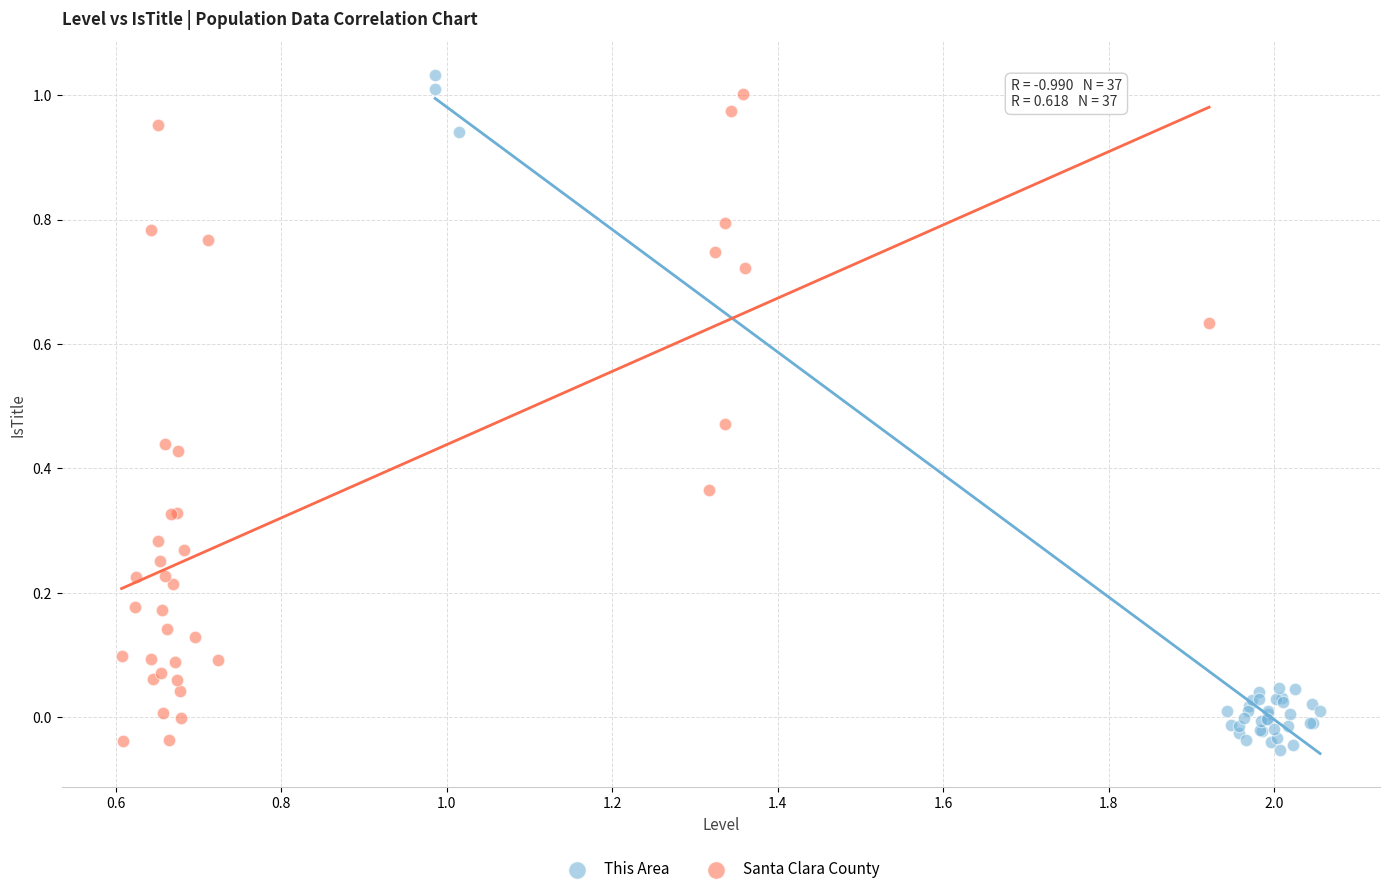

Which series has the largest Y range (max minus min)?

This Area